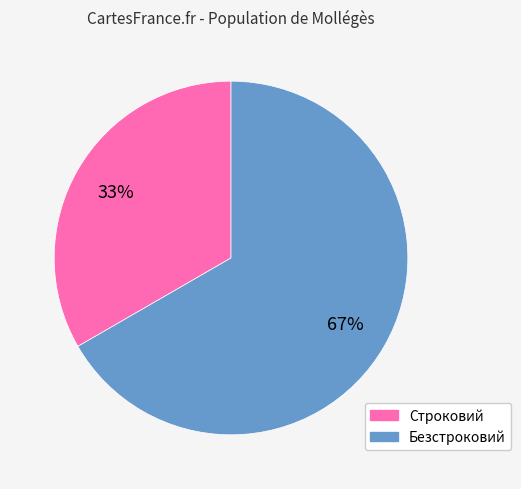

What percentage is the Строковий slice, to the nearest percent?

33%